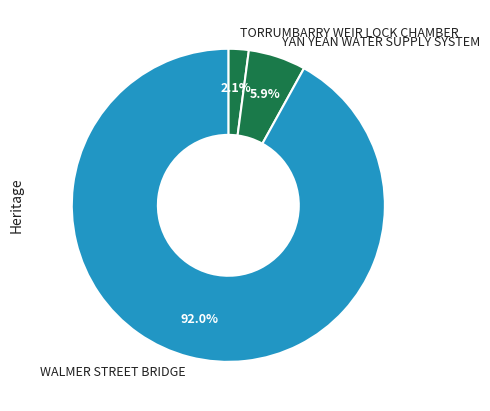

Which has a higher value, TORRUMBARRY WEIR LOCK CHAMBER or YAN YEAN WATER SUPPLY SYSTEM?

YAN YEAN WATER SUPPLY SYSTEM